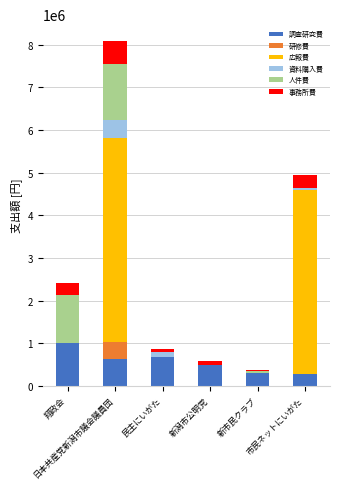

What is the sum of all 調査研究費 values?

3372713